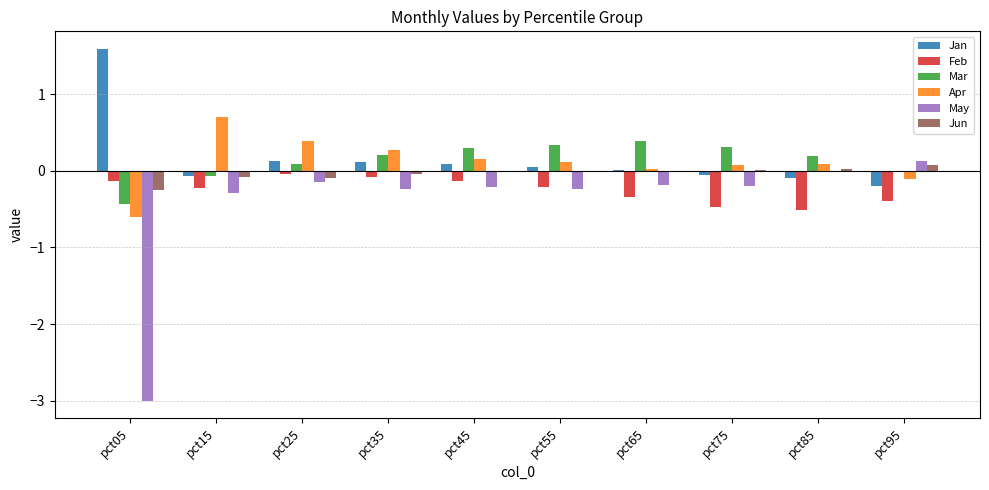

Is the value of May at pct35 greater than the value of Mar at pct55?

No